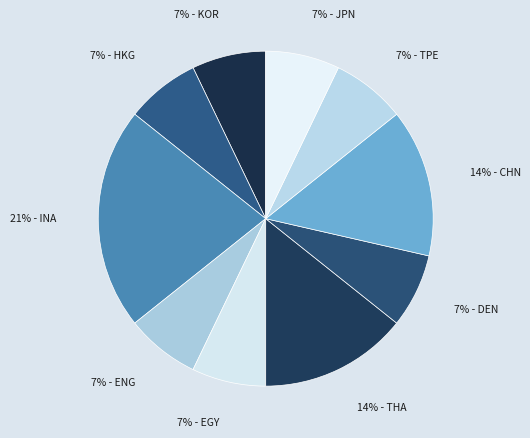

Count the number of slices in the pie.

10